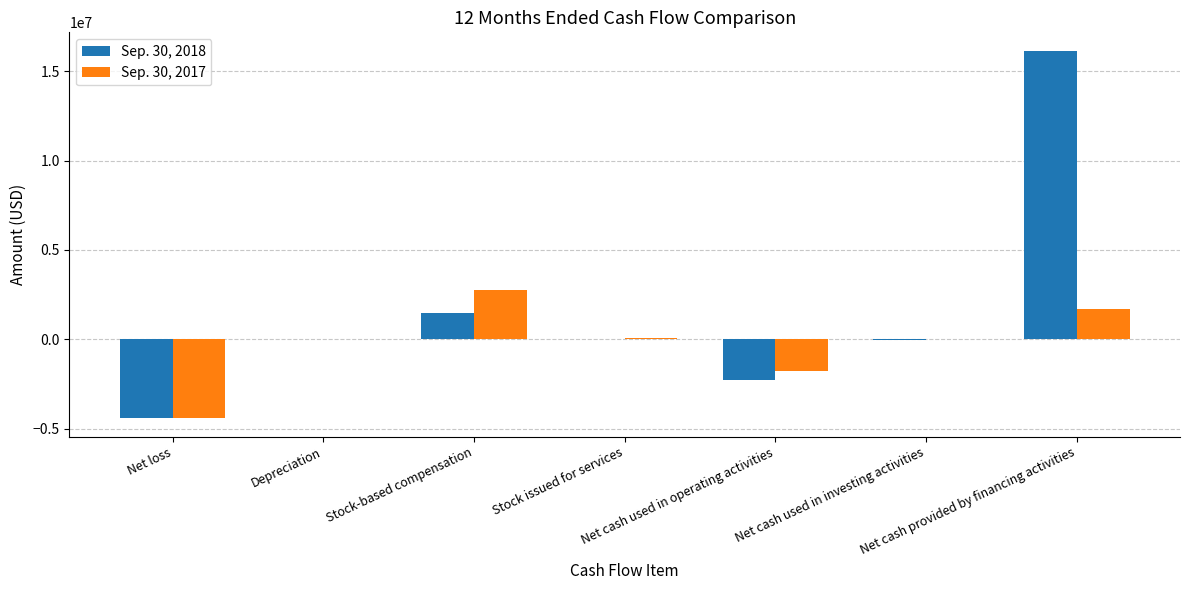

Is the value of Sep. 30, 2017 at Stock-based compensation greater than the value of Sep. 30, 2018 at Net cash used in operating activities?

Yes